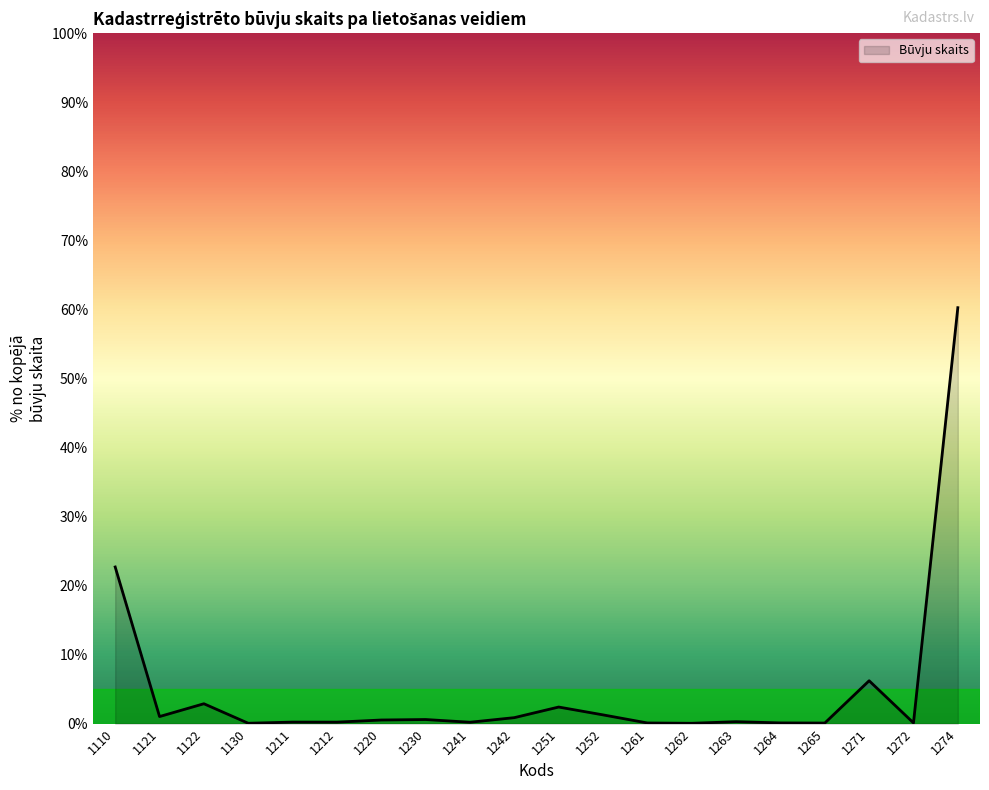

True or false: there are more than 1 points higher than both neighbors.

True